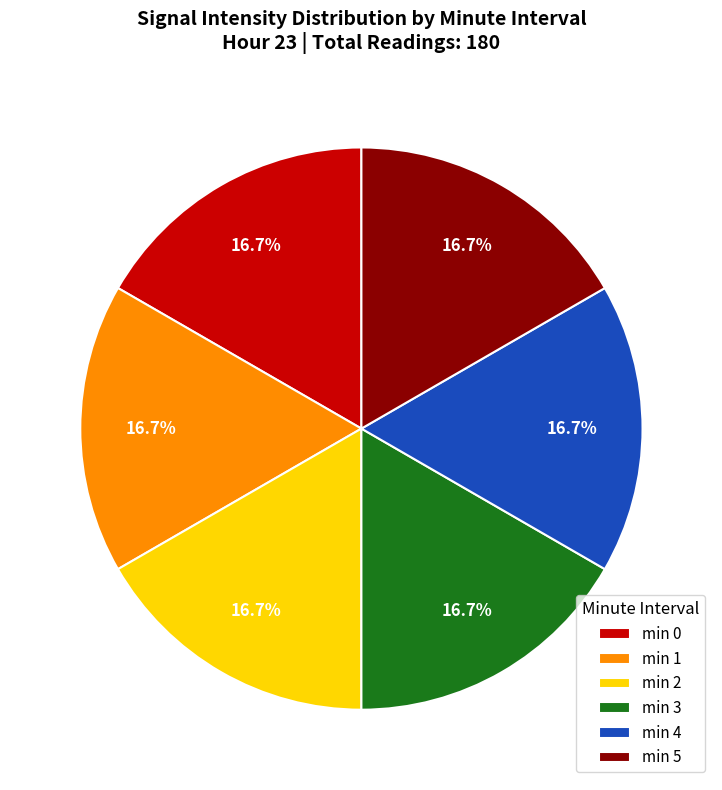

Is there a majority slice in this chart?

No